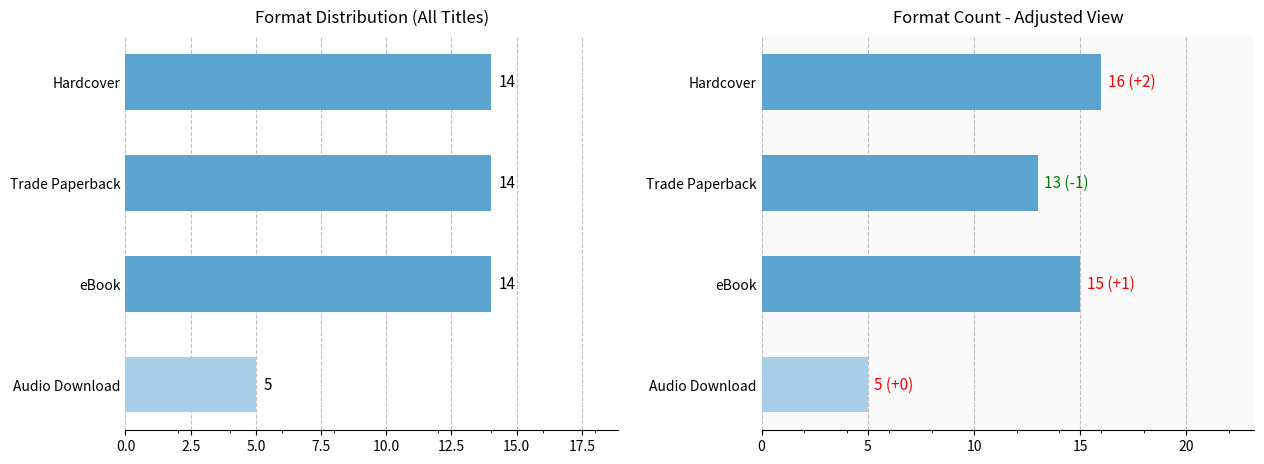

How many values in the Adjusted Count series are below 15?

2